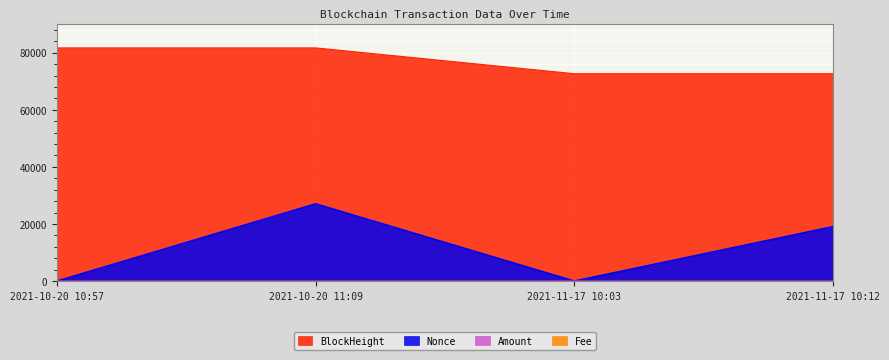

What is the sum of all Nonce values?

46119.0